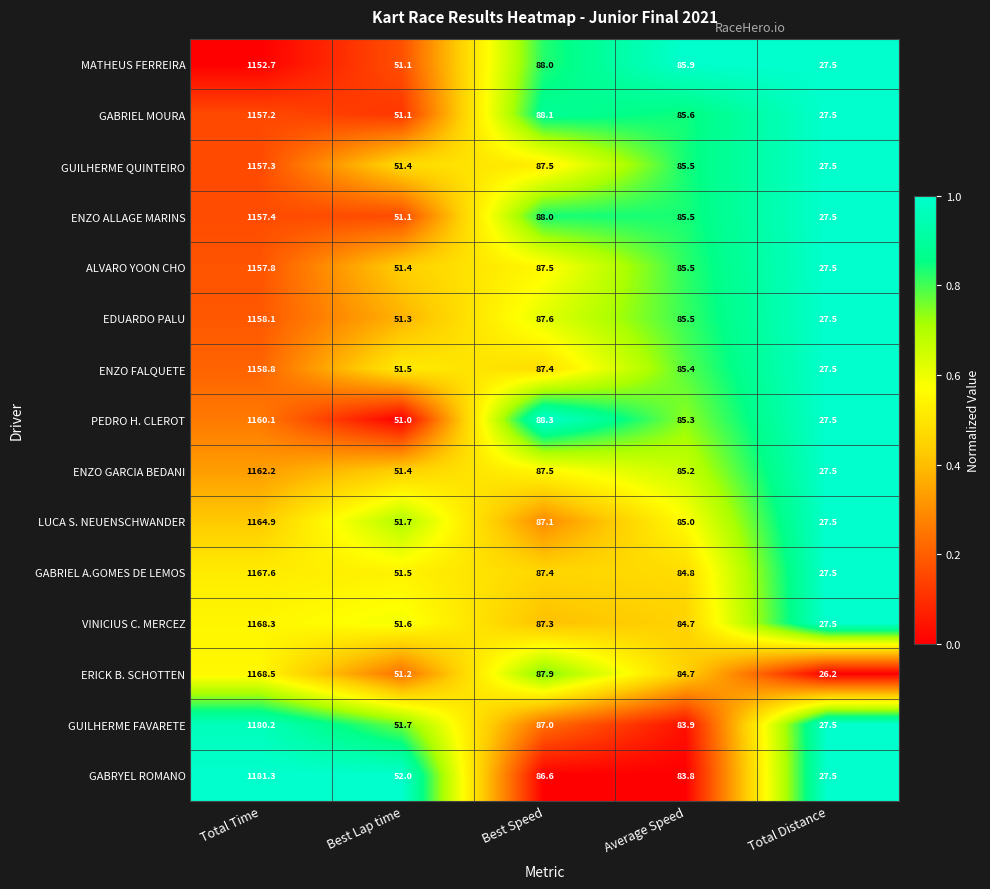

Where does the GABRIEL A.GOMES DE LEMOS series first go above 84?

Total Time